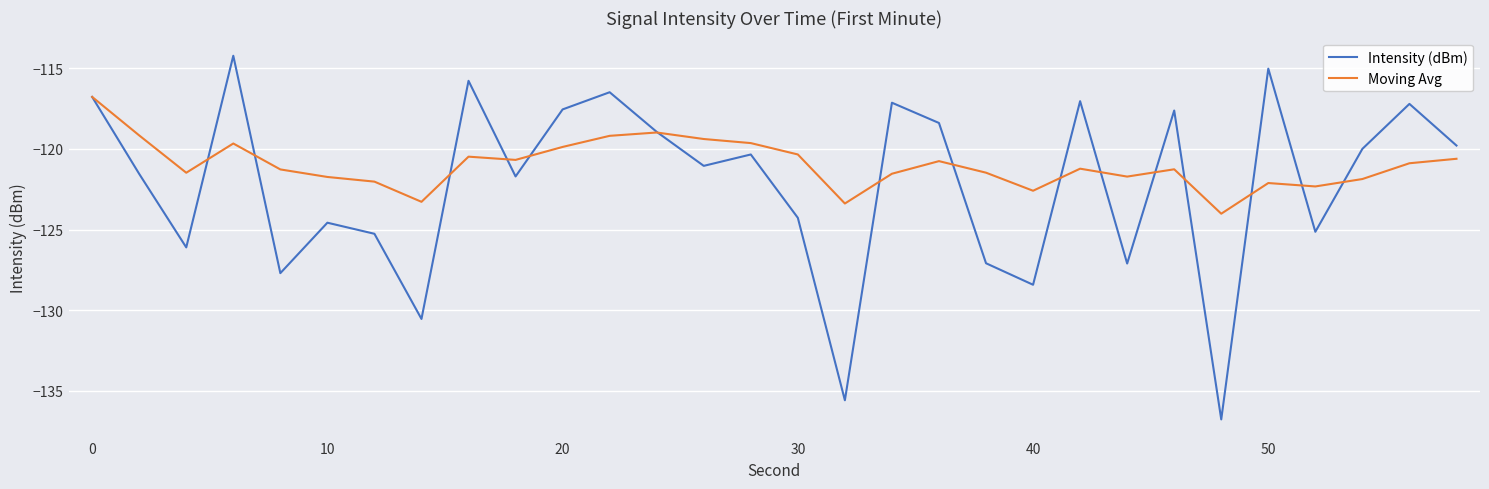

List the series in order of their overall mean, highest first.

Moving Avg, Intensity (dBm)